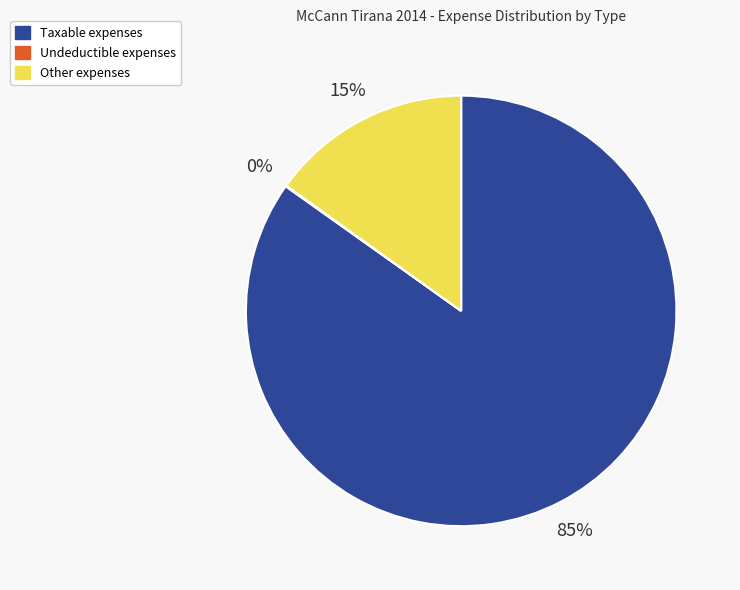

Is there a majority slice in this chart?

Yes